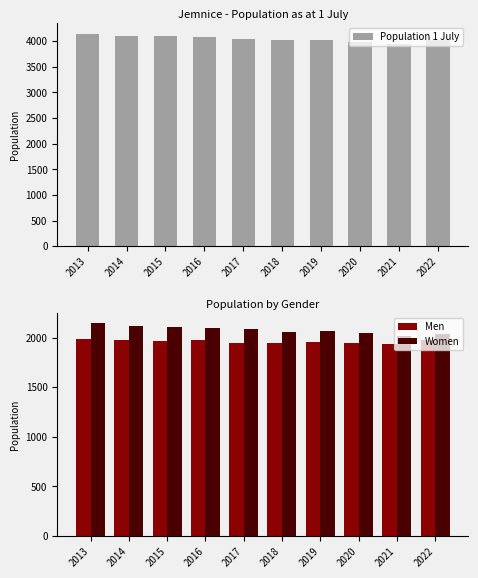

Is it true that Women equals 2115 at 2014?

True